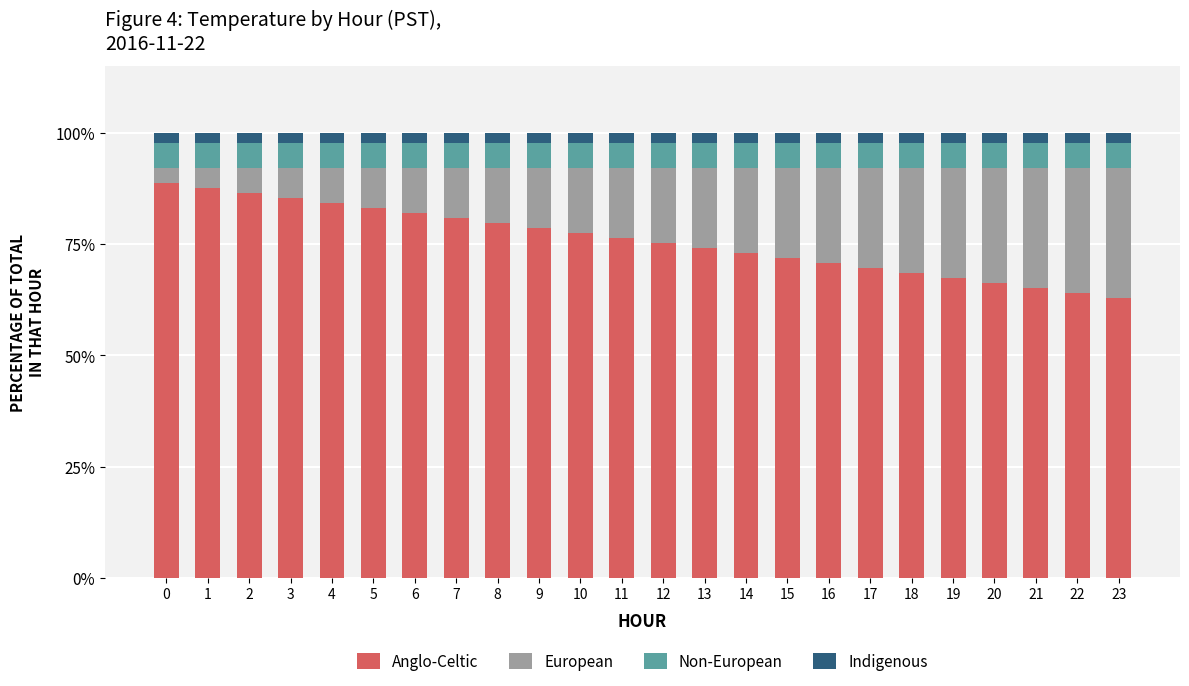

What is the total value across all series at 7?

100.0